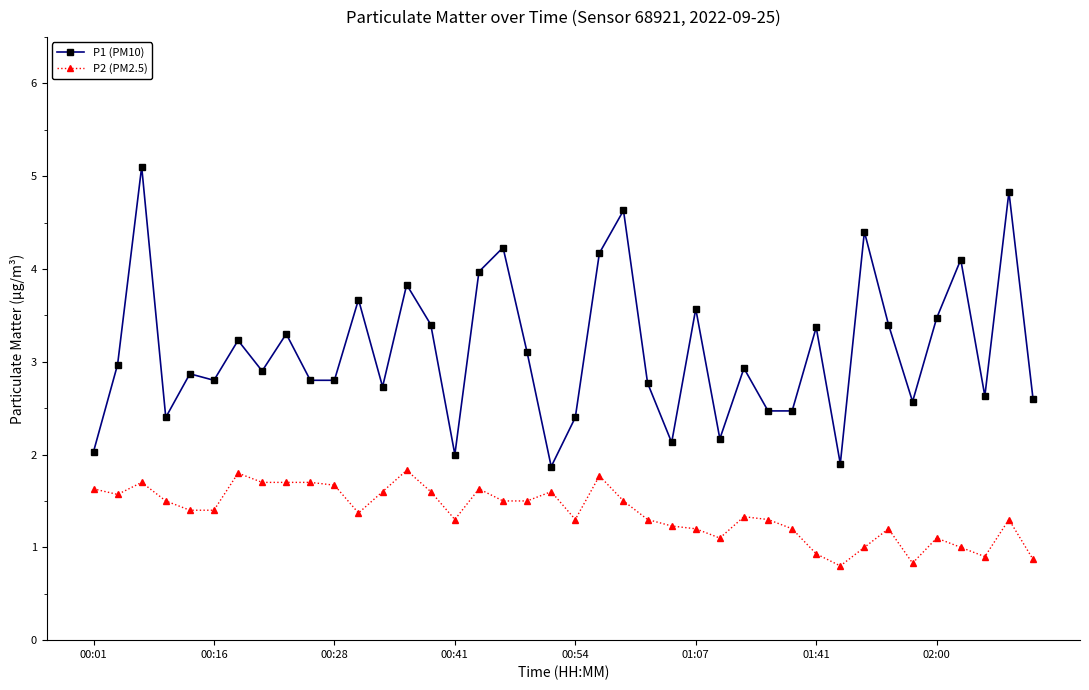

What is the maximum value for P2 (PM2.5)?

1.8